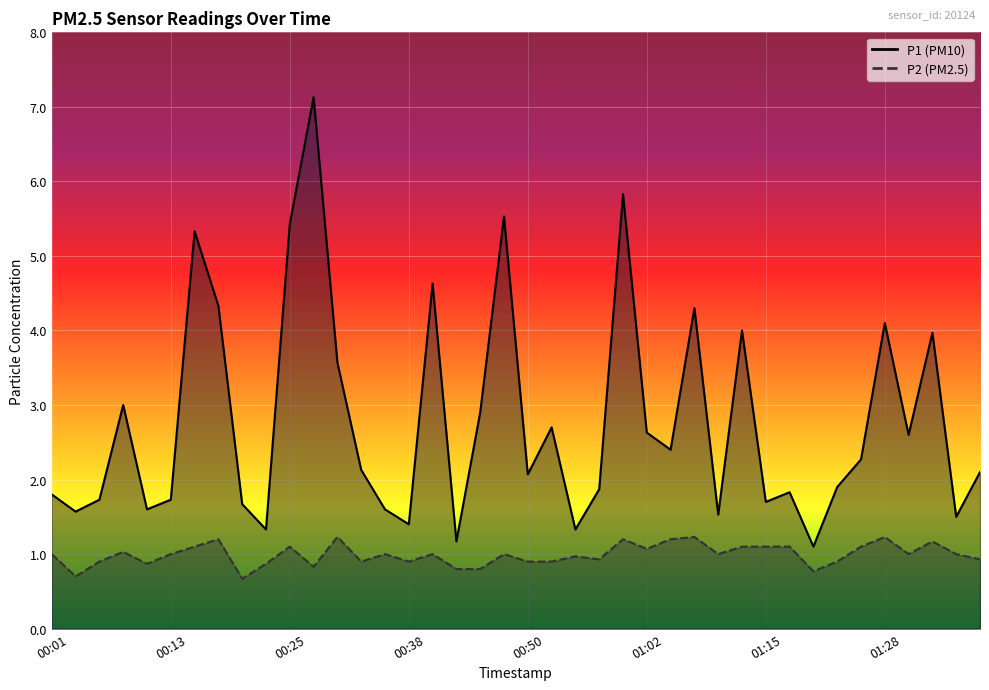

What is the average value of the P1 series?

2.8